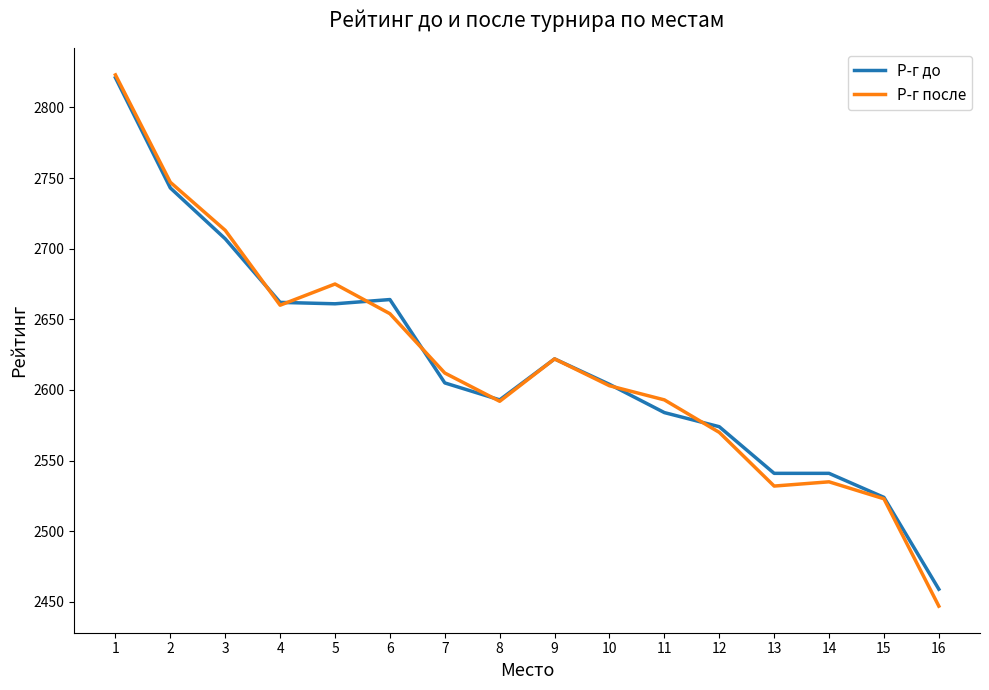

What is the minimum value for Р-г после?

2447